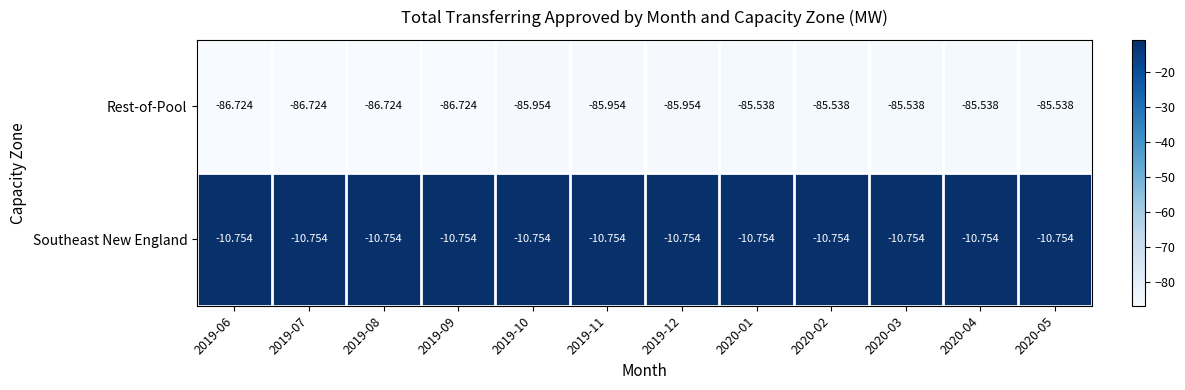

Rank the series by their average value, from lowest to highest.

Rest-of-Pool, Southeast New England